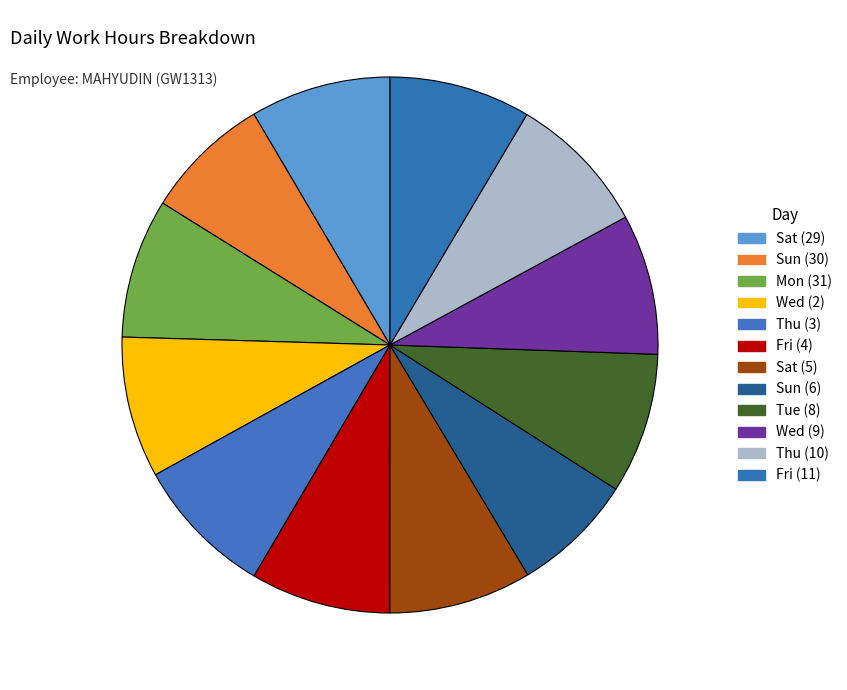

Count the number of slices in the pie.

12